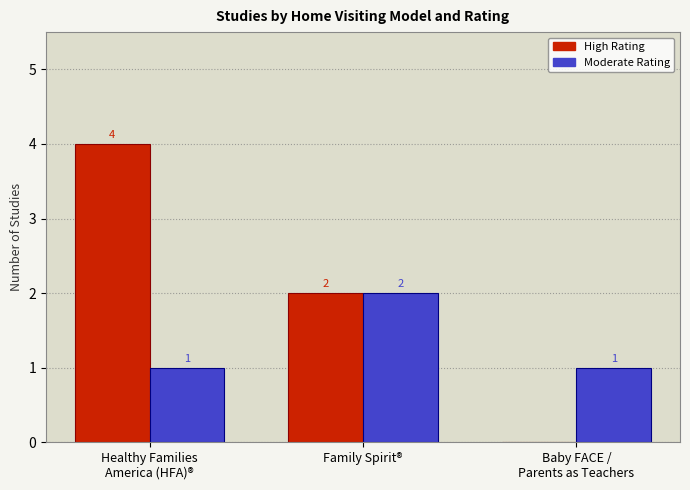

What is the sum of all Moderate Rating values?

4